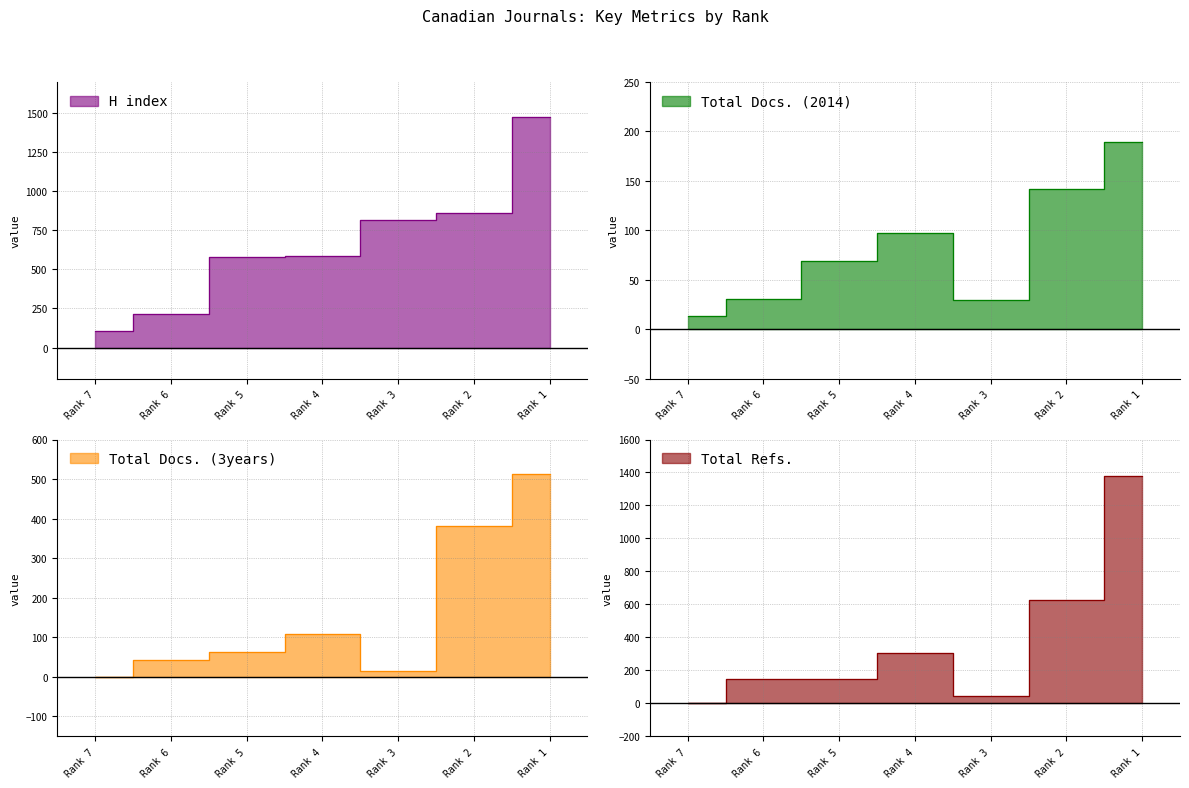

What is the value of the H index point at the 6th from the left?

863